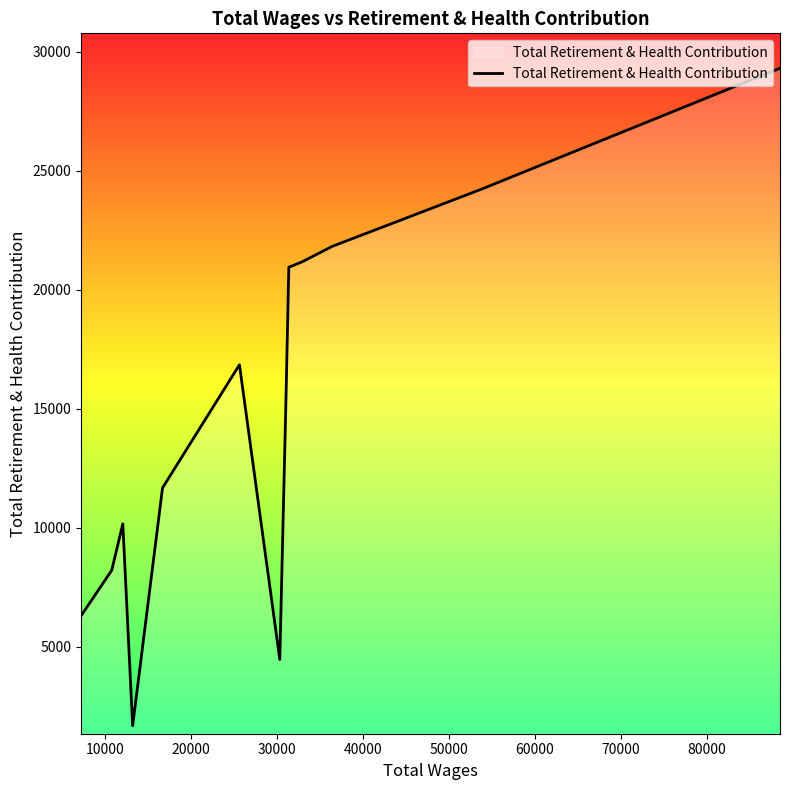

What is the minimum value shown in the chart?

1681